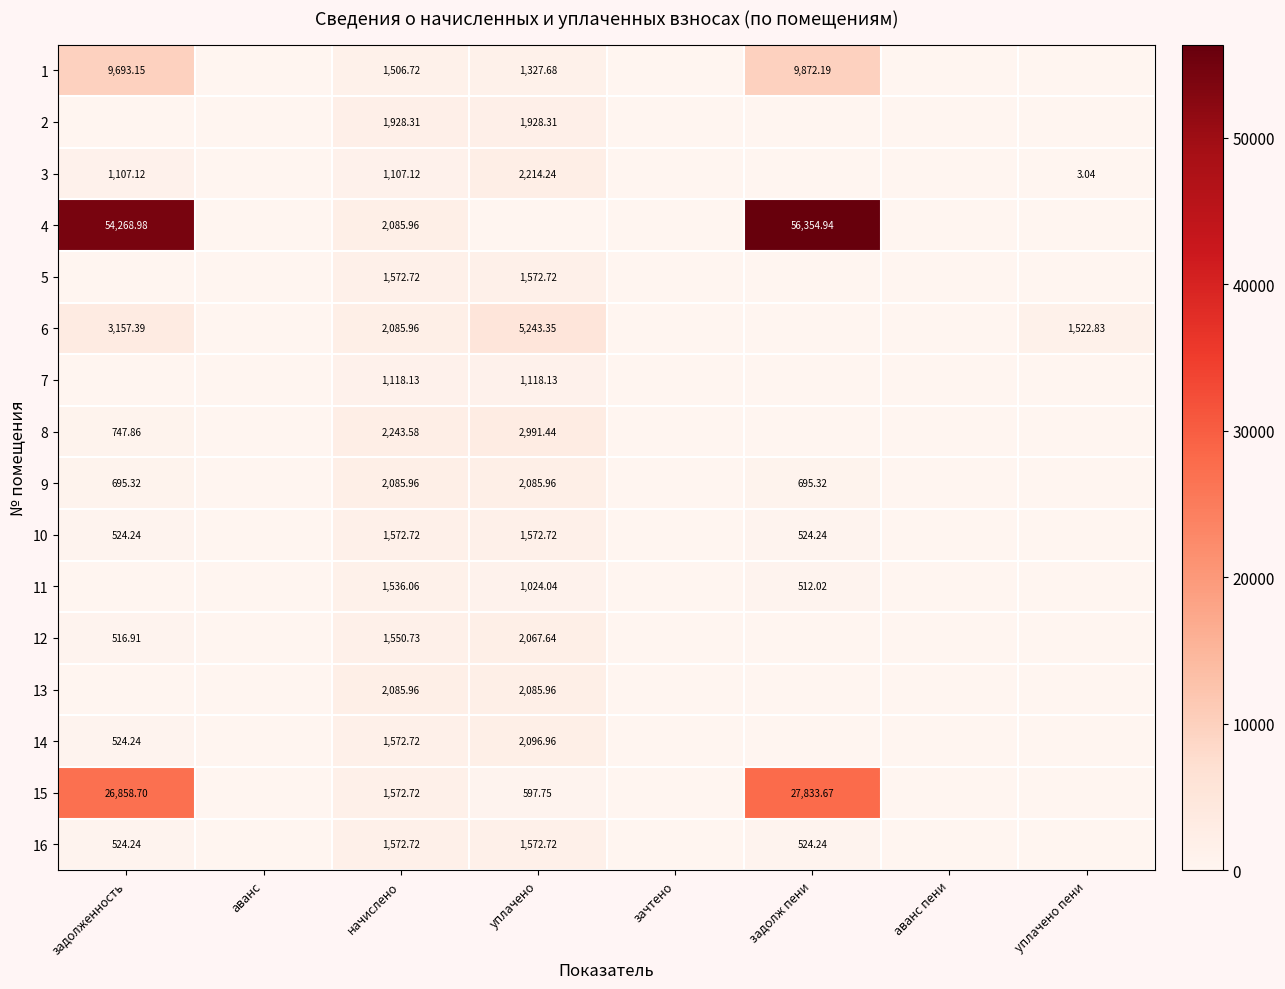

What is the average value of the 3 series?

553.9